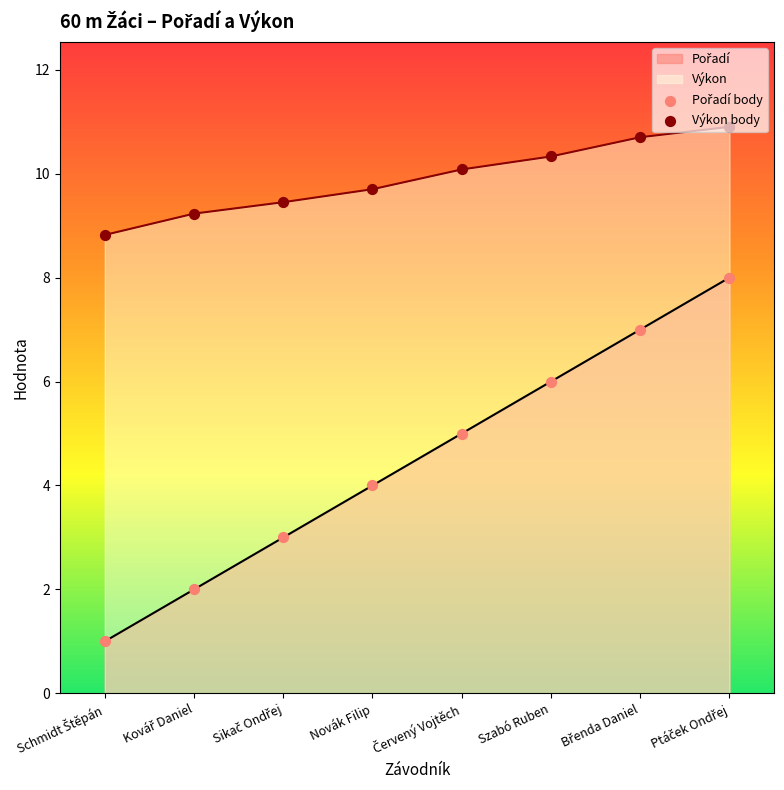

Is the value of Pořadí body at Červený Vojtěch greater than the value of Výkon body at Schmidt Štěpán?

No